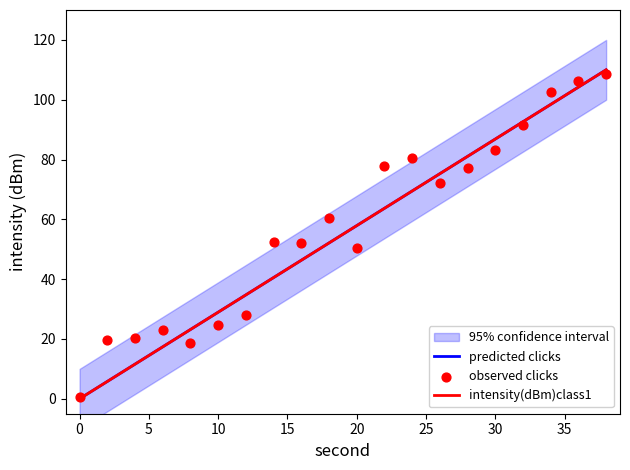

What is the total value across all series at 30?

133.5